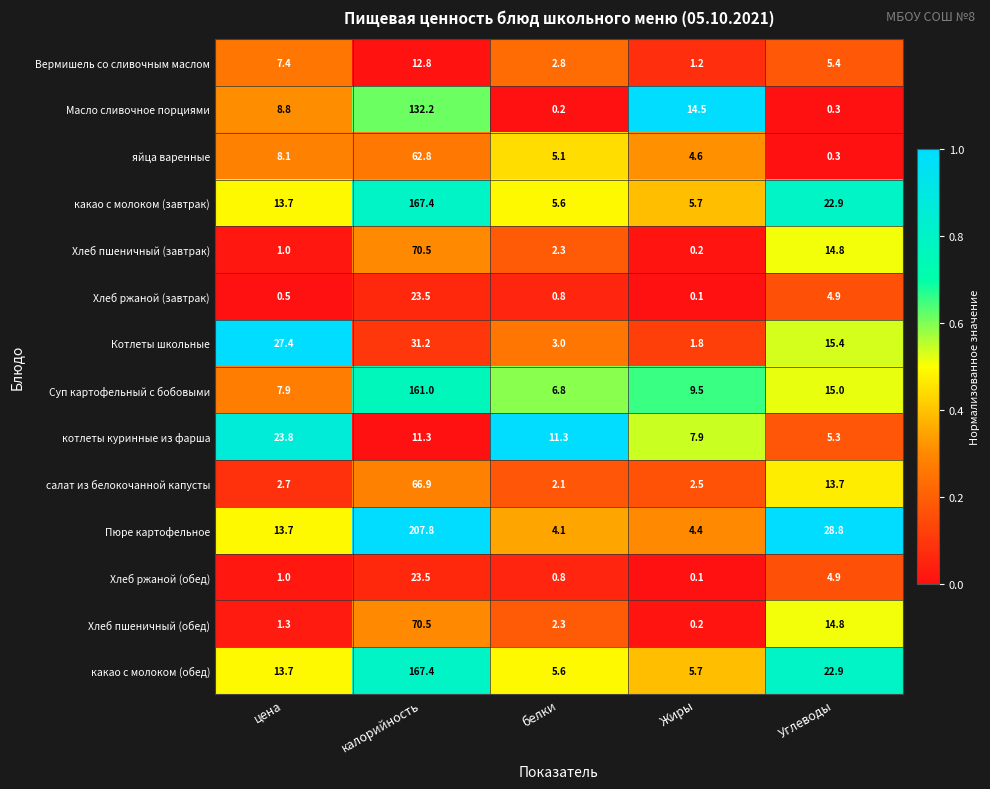

True or false: Пюре картофельное has a value of 23.6 at цена.

False